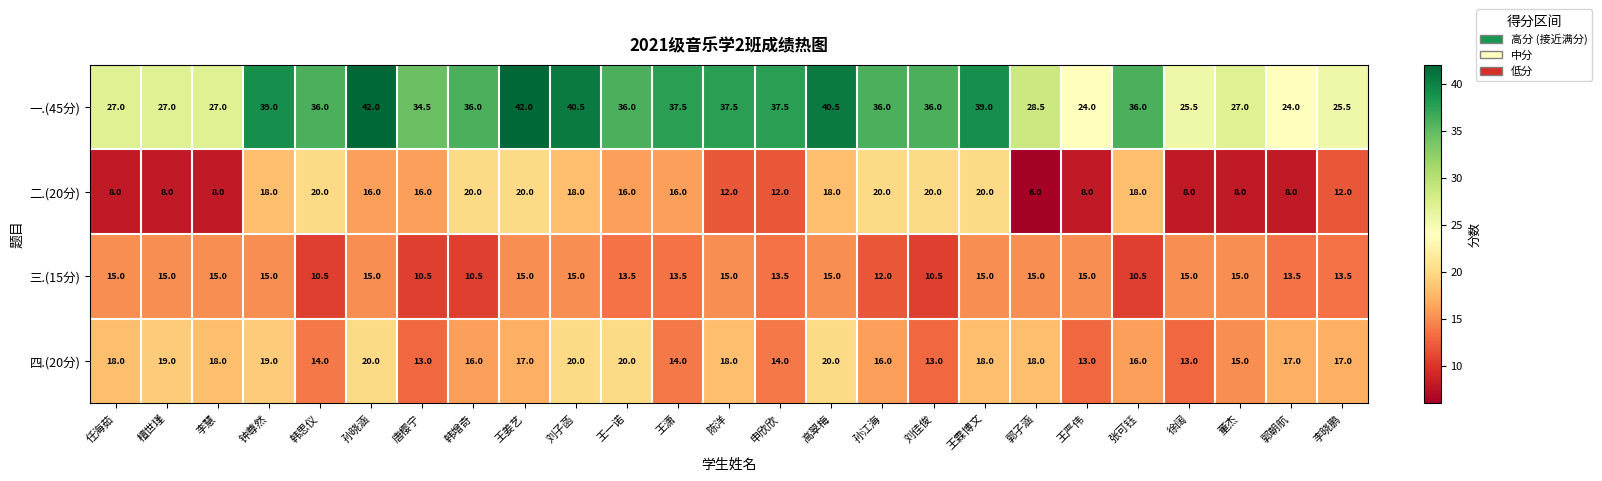

At which category is the sum across all series the highest?

王姜艺